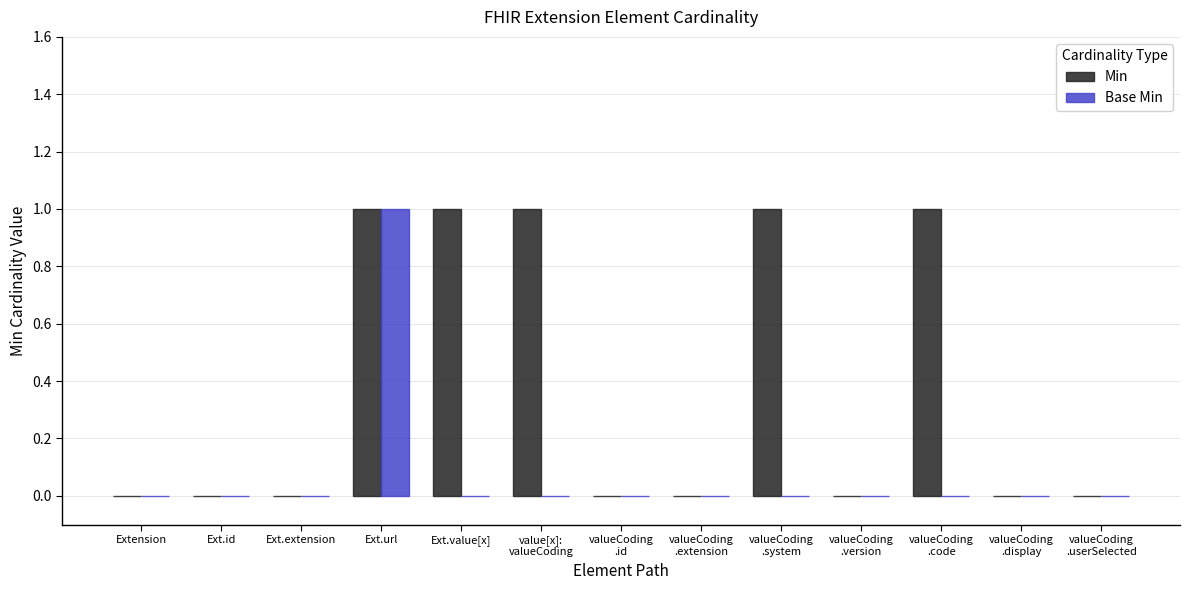

Which category has the highest value in the Base Min series?

Ext.url